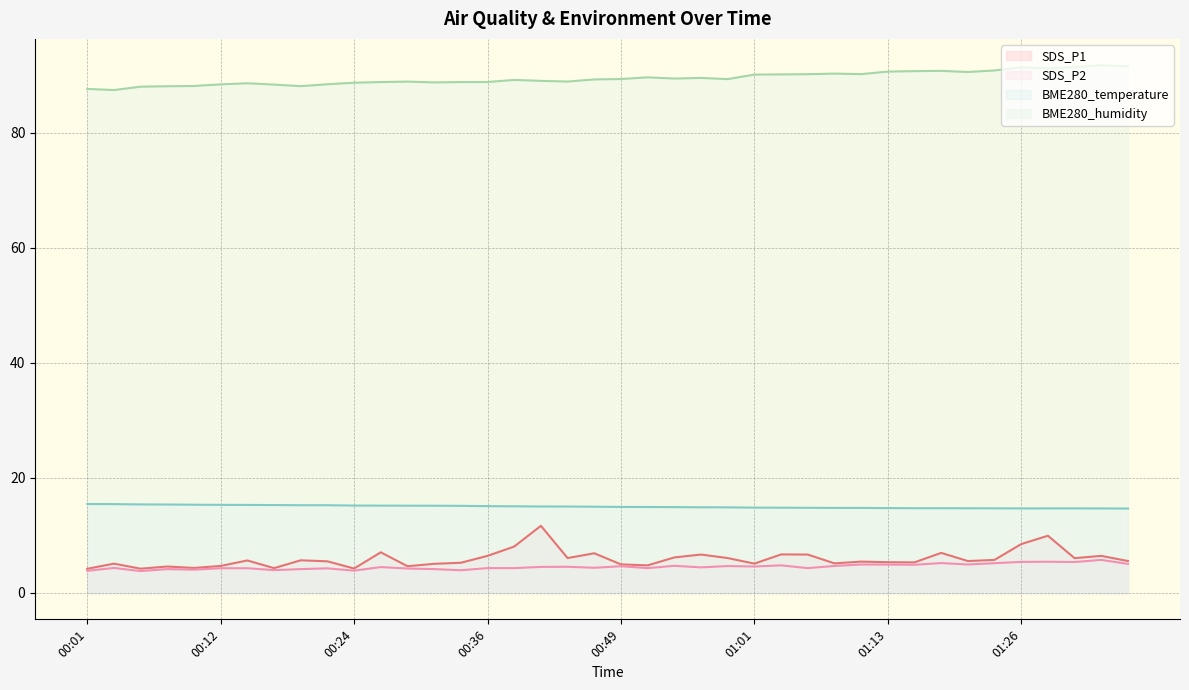

Reading left to right, list all the values displayed in this chart.

SDS_P1: 00:01=4.2	00:02=5.1	00:04=4.2	00:07=4.6	00:09=4.3	00:12=4.7	00:14=5.7	00:17=4.3	00:19=5.7	00:22=5.5	00:24=4.2	00:26=7.1	00:29=4.7	00:31=5.1	00:34=5.2	00:36=6.5	00:39=8.1	00:41=11.7	00:44=6.1	00:46=6.9	00:49=5.0	00:51=4.8	00:54=6.2	00:56=6.7	00:59=6.1	01:01=5.1	01:04=6.7	01:06=6.7	01:09=5.2	01:11=5.5	01:13=5.3	01:16=5.3	01:18=7.0	01:21=5.5	01:23=5.8	01:26=8.5	01:28=9.9	01:31=6.0	01:33=6.5	01:36=5.5
SDS_P2: 00:01=3.9	00:02=4.3	00:04=3.8	00:07=4.2	00:09=4.0	00:12=4.3	00:14=4.3	00:17=4.0	00:19=4.2	00:22=4.3	00:24=3.9	00:26=4.5	00:29=4.2	00:31=4.2	00:34=4.0	00:36=4.3	00:39=4.3	00:41=4.5	00:44=4.5	00:46=4.4	00:49=4.7	00:51=4.3	00:54=4.7	00:56=4.5	00:59=4.7	01:01=4.6	01:04=4.8	01:06=4.3	01:09=4.7	01:11=5.0	01:13=4.9	01:16=4.9	01:18=5.2	01:21=5.0	01:23=5.2	01:26=5.4	01:28=5.4	01:31=5.4	01:33=5.8	01:36=5.0
BME280_temperature: 00:01=15.5	00:02=15.4	00:04=15.4	00:07=15.4	00:09=15.3	00:12=15.3	00:14=15.3	00:17=15.3	00:19=15.3	00:22=15.3	00:24=15.2	00:26=15.2	00:29=15.2	00:31=15.2	00:34=15.2	00:36=15.1	00:39=15.1	00:41=15.0	00:44=15.0	00:46=15.0	00:49=15.0	00:51=14.9	00:54=14.9	00:56=14.9	00:59=14.9	01:01=14.8	01:04=14.8	01:06=14.8	01:09=14.8	01:11=14.8	01:13=14.8	01:16=14.7	01:18=14.7	01:21=14.7	01:23=14.7	01:26=14.7	01:28=14.7	01:31=14.7	01:33=14.7	01:36=14.7
BME280_humidity: 00:01=87.7	00:02=87.5	00:04=88.0	00:07=88.1	00:09=88.2	00:12=88.5	00:14=88.6	00:17=88.4	00:19=88.1	00:22=88.5	00:24=88.7	00:26=88.8	00:29=88.9	00:31=88.8	00:34=88.8	00:36=88.9	00:39=89.2	00:41=89.1	00:44=88.9	00:46=89.3	00:49=89.4	00:51=89.7	00:54=89.5	00:56=89.6	00:59=89.4	01:01=90.2	01:04=90.2	01:06=90.2	01:09=90.3	01:11=90.2	01:13=90.7	01:16=90.8	01:18=90.8	01:21=90.6	01:23=90.9	01:26=91.4	01:28=91.2	01:31=91.5	01:33=91.8	01:36=91.6